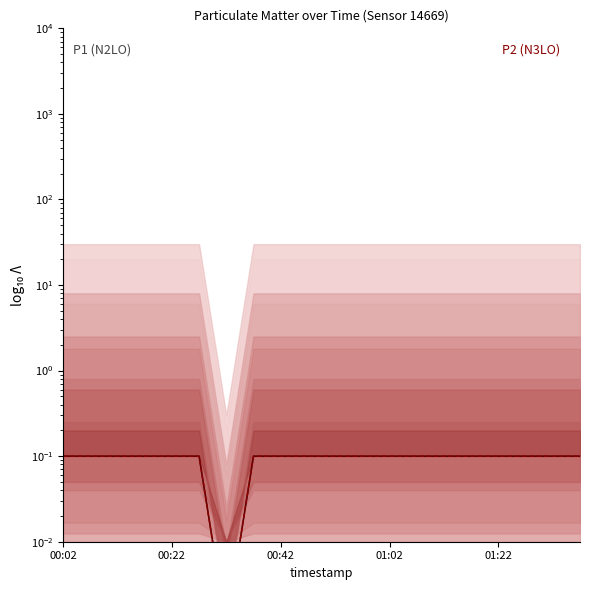

What position from the right is 00:42?

18